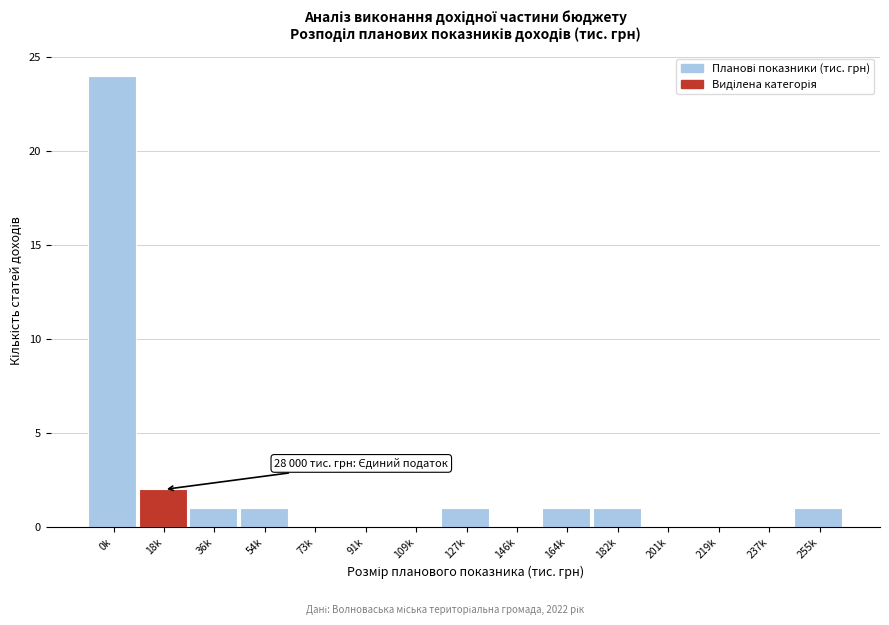

Reading right to left, list all the values displayed in this chart.

255k=1	237k=0	219k=0	201k=0	182k=1	164k=1	146k=0	127k=1	109k=0	91k=0	73k=0	54k=1	36k=1	18k=2	0k=24